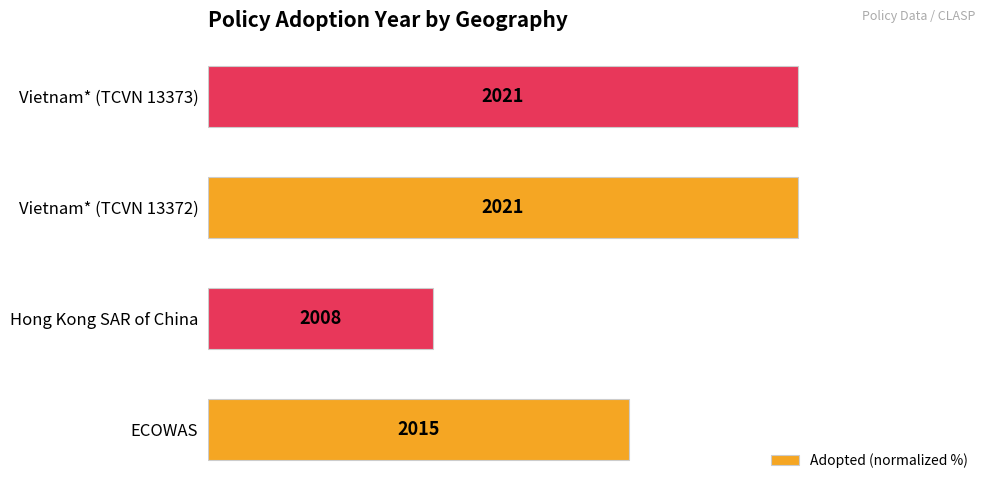

How many bars are there in total?

4